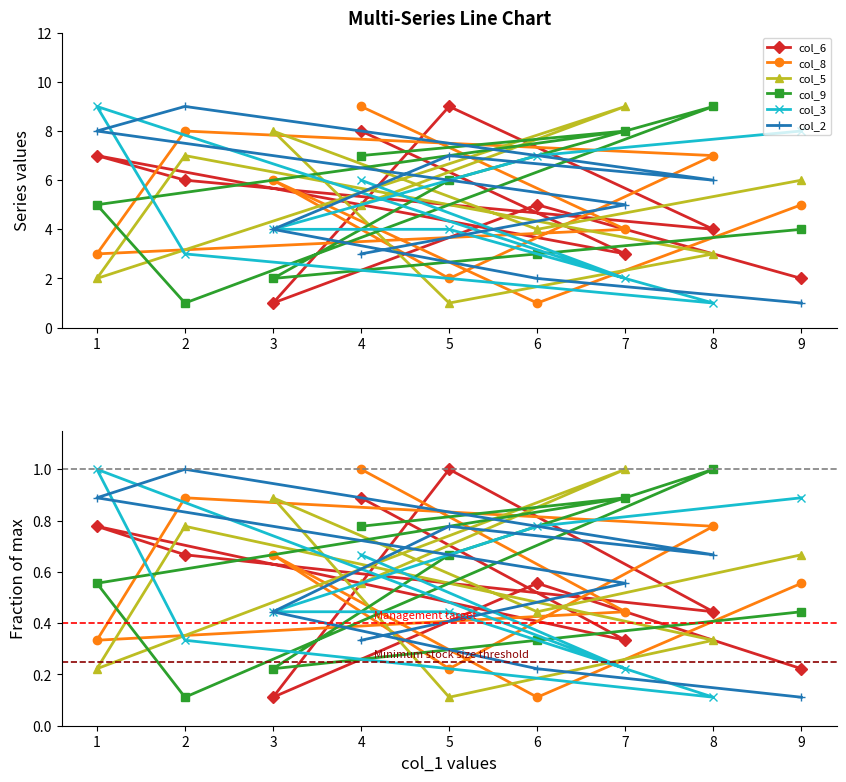

Reading right to left, transcribe all the data shown in this chart.

col_6: 4=0.9	7=0.3	1=0.8	2=0.7	8=0.4	5=1.0	3=0.1	6=0.6	9=0.2
col_8: 4=1.0	7=0.4	1=0.3	2=0.9	8=0.8	5=0.2	3=0.7	6=0.1	9=0.6
col_5: 4=0.6	7=1.0	1=0.2	2=0.8	8=0.3	5=0.1	3=0.9	6=0.4	9=0.7
col_9: 4=0.8	7=0.9	1=0.6	2=0.1	8=1.0	5=0.7	3=0.2	6=0.3	9=0.4
col_3: 4=0.7	7=0.2	1=1.0	2=0.3	8=0.1	5=0.4	3=0.4	6=0.8	9=0.9
col_2: 4=0.3	7=0.6	1=0.9	2=1.0	8=0.7	5=0.8	3=0.4	6=0.2	9=0.1